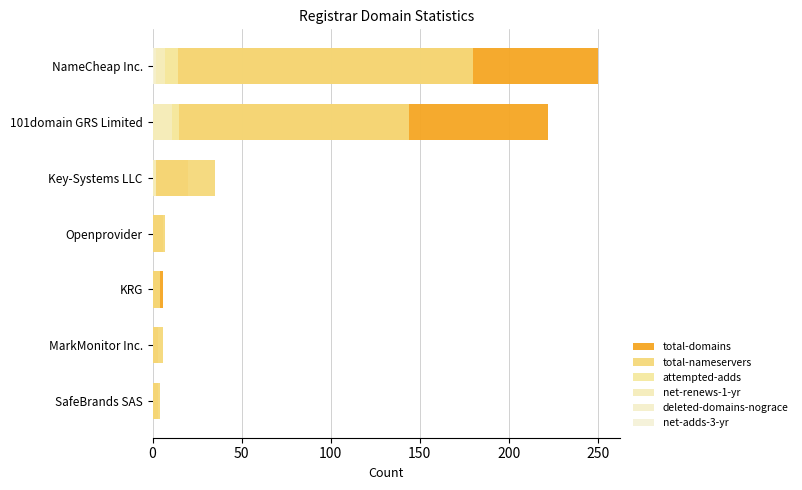

List the series in order of their peak value, lowest first.

net-adds-3-yr, deleted-domains-nograce, net-renews-1-yr, attempted-adds, total-nameservers, total-domains